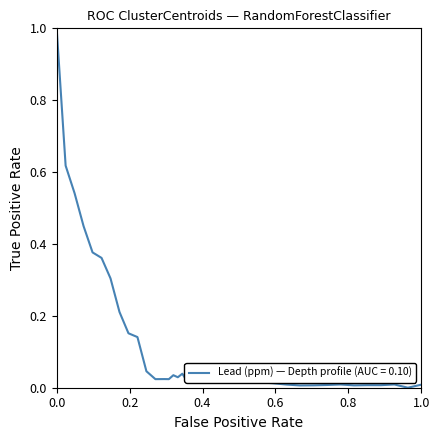

What is the maximum value shown in the chart?

1.0